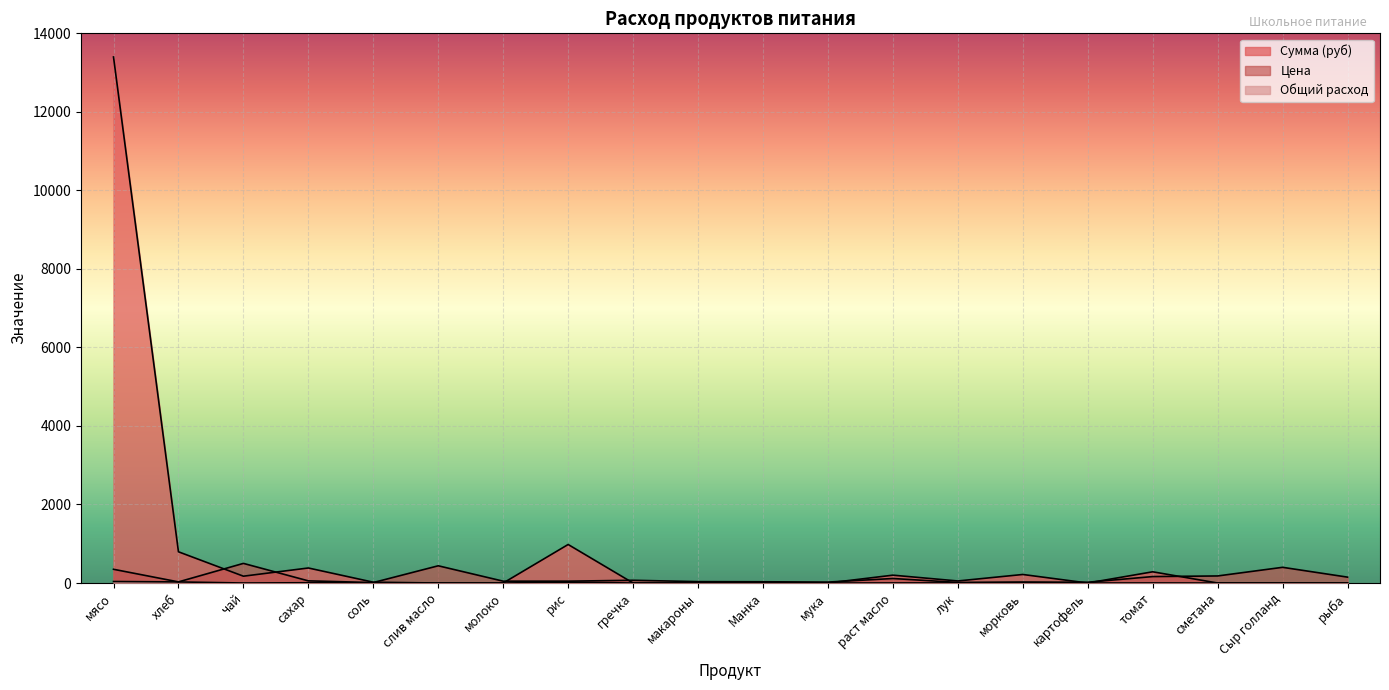

Which series has the largest total across all categories?

Сумма (руб)